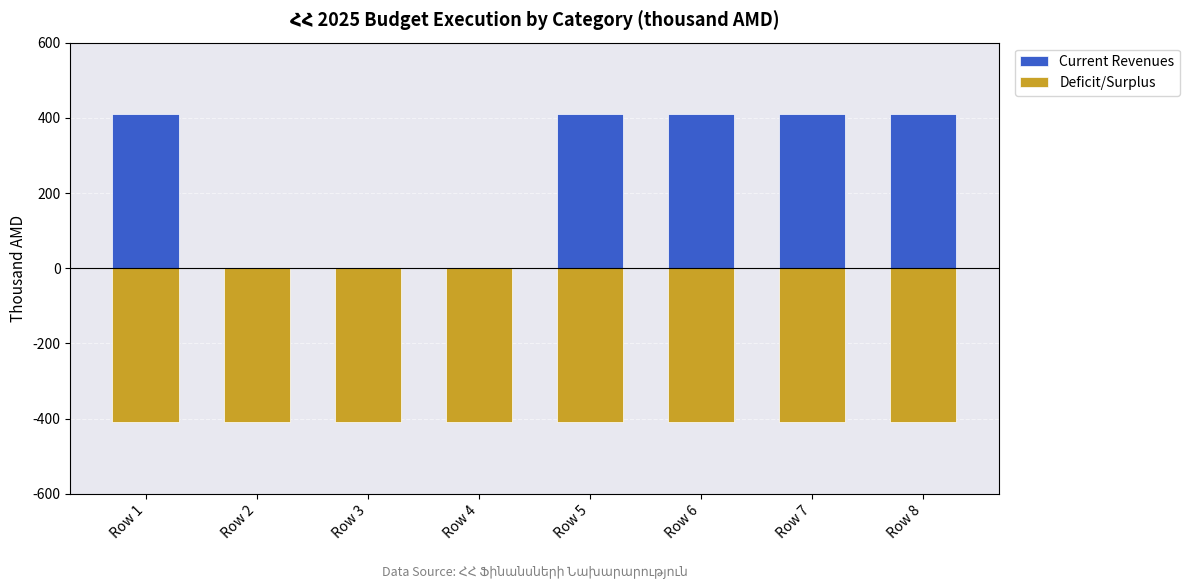

Where does the Current Revenues series first go above 408?

Row 1